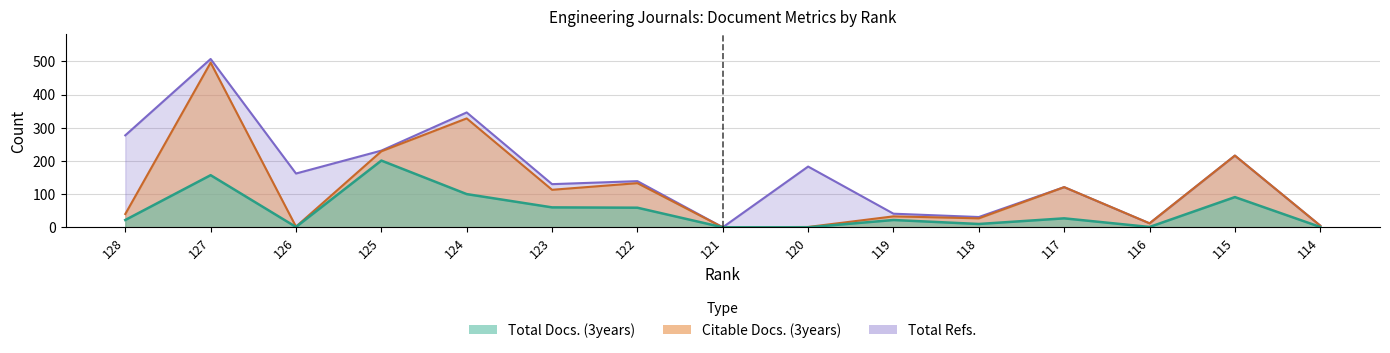

What is the sum of the Citable Docs. (3years) values at 121 and 123?

113